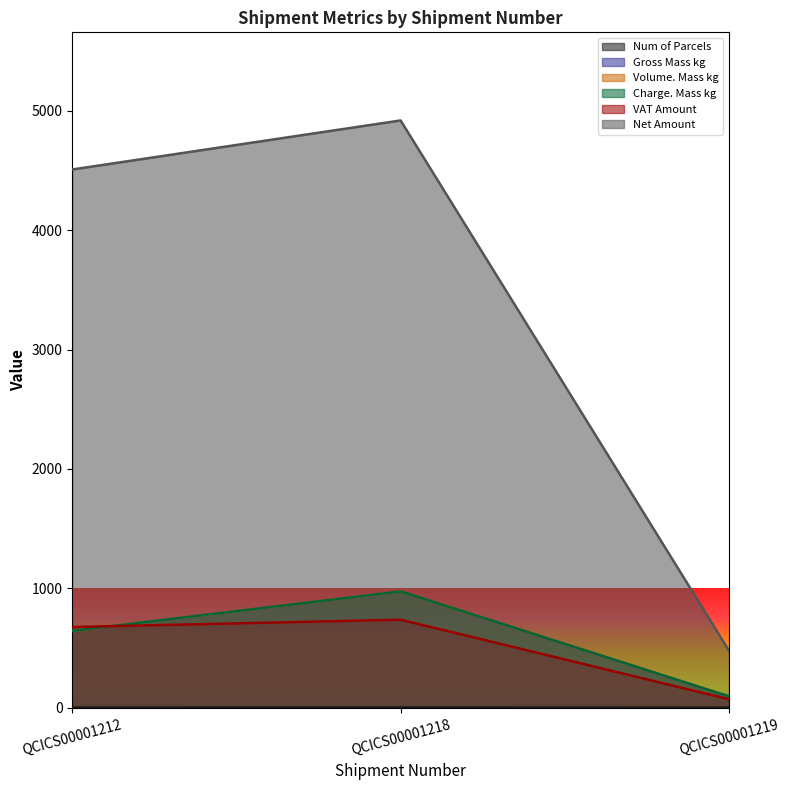

The Gross Mass kg series shows 1731.9 at QCICS00001218. True or false?

False